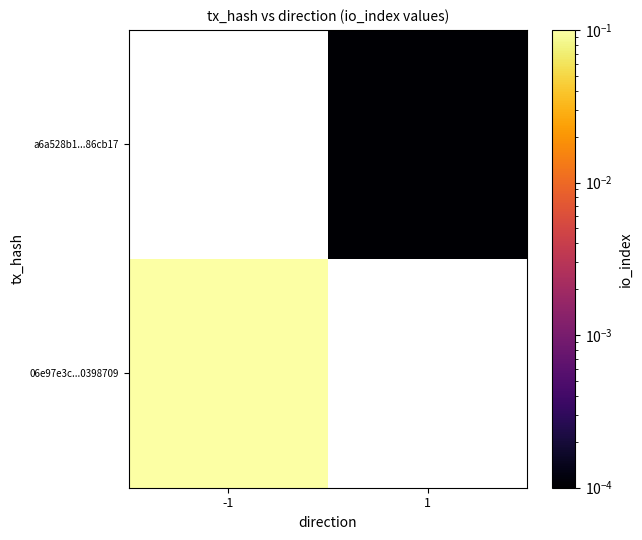

What is the maximum value shown in the chart?

1.0